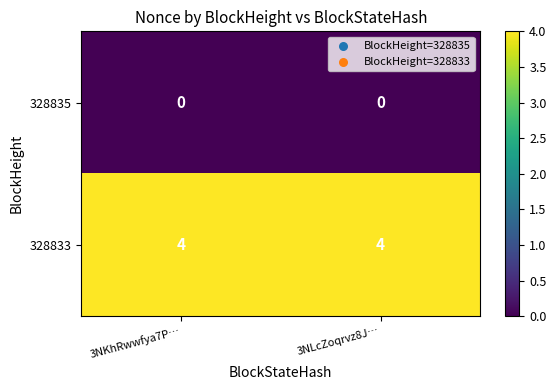

What is the maximum value shown in the chart?

4